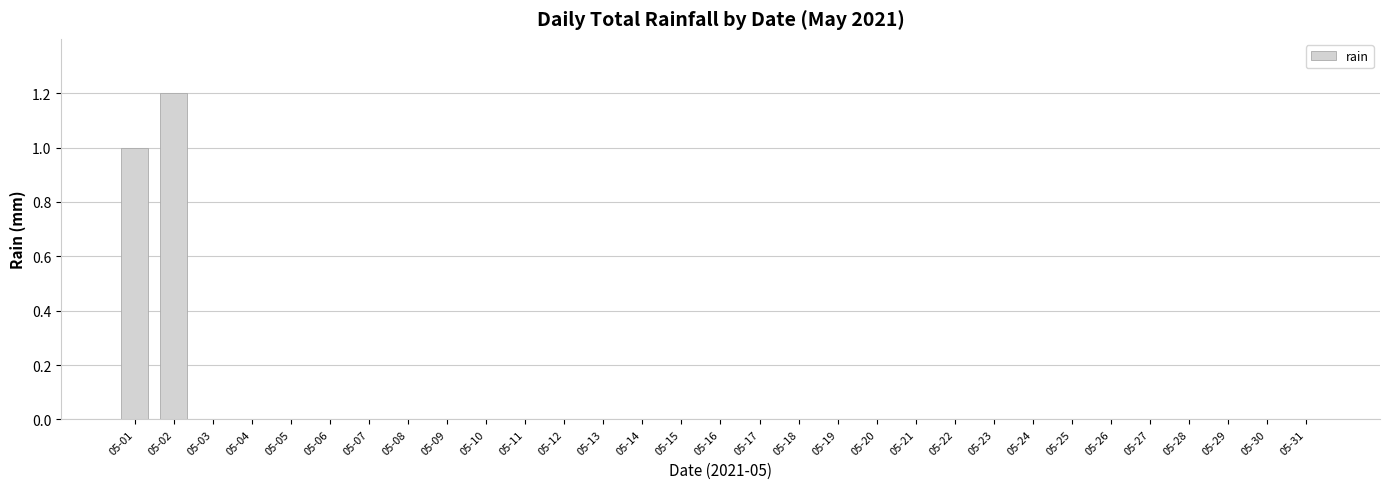

Reading left to right, transcribe all the data shown in this chart.

05-01=1.0	05-02=1.2	05-03=0.0	05-04=0.0	05-05=0.0	05-06=0.0	05-07=0.0	05-08=0.0	05-09=0.0	05-10=0.0	05-11=0.0	05-12=0.0	05-13=0.0	05-14=0.0	05-15=0.0	05-16=0.0	05-17=0.0	05-18=0.0	05-19=0.0	05-20=0.0	05-21=0.0	05-22=0.0	05-23=0.0	05-24=0.0	05-25=0.0	05-26=0.0	05-27=0.0	05-28=0.0	05-29=0.0	05-30=0.0	05-31=0.0